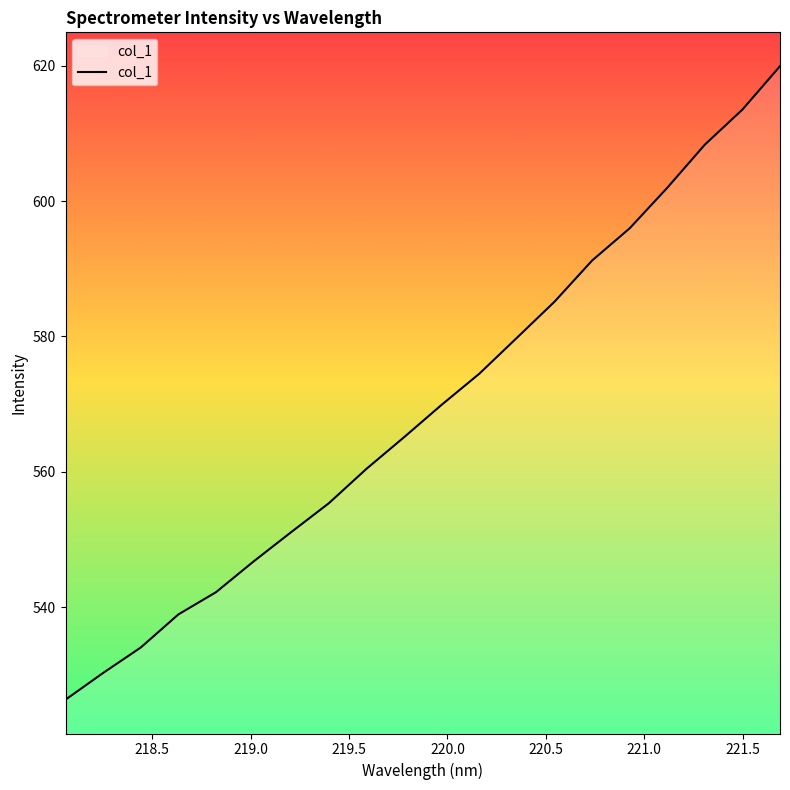

What is the difference between the maximum and minimum values?

93.6